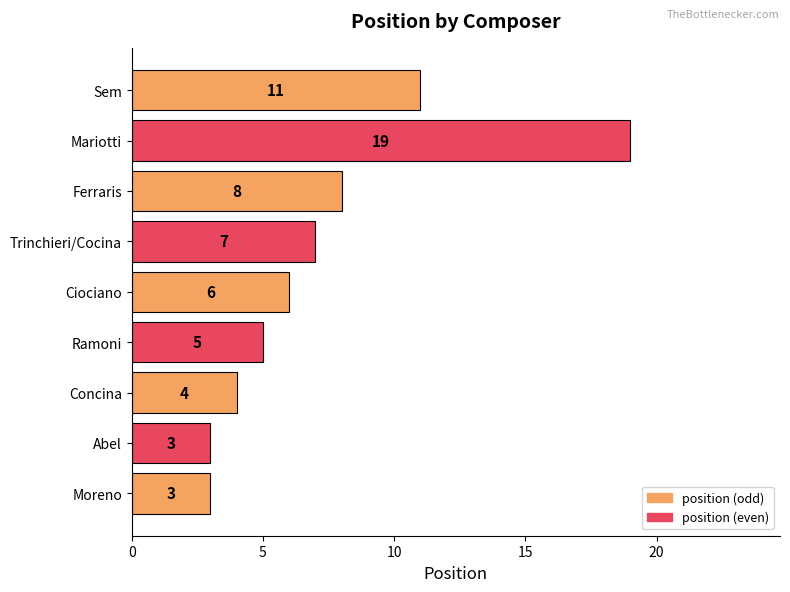

Are the bars horizontal?

Yes